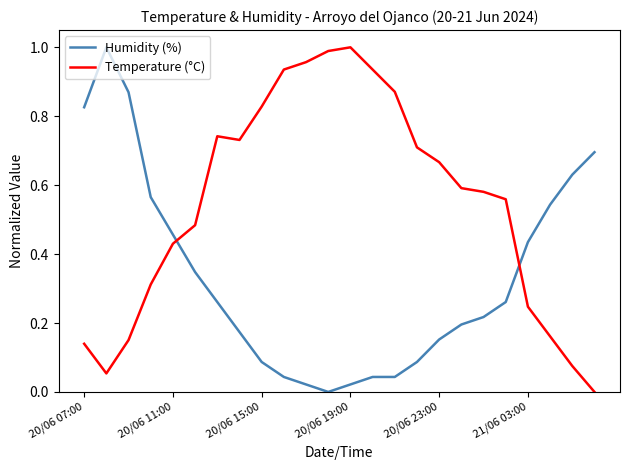

Which series ends up on top after the final intersection of Humidity (%) and Temperature (°C)?

Humidity (%)